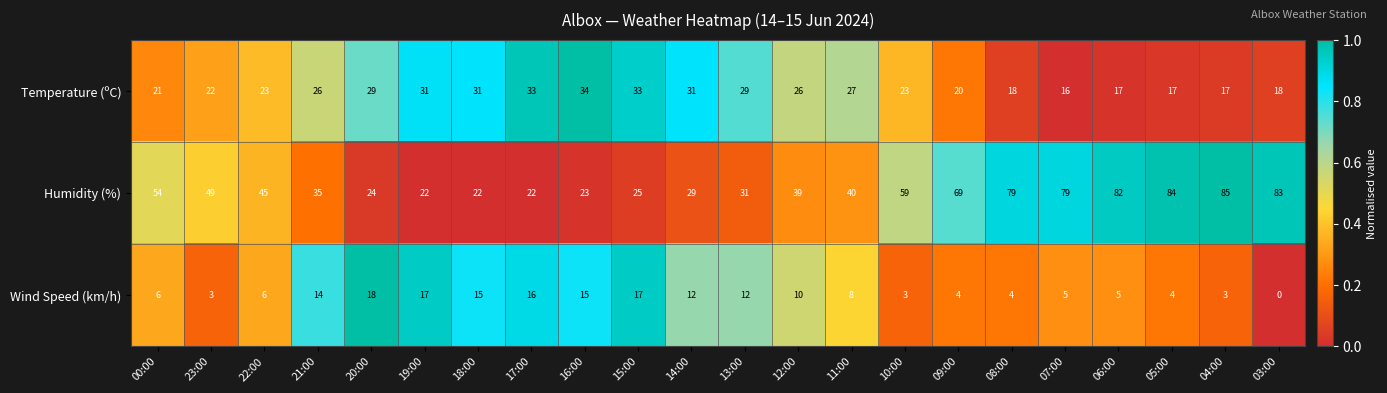

At which label does Temperature (ºC) reach its peak?

16:00